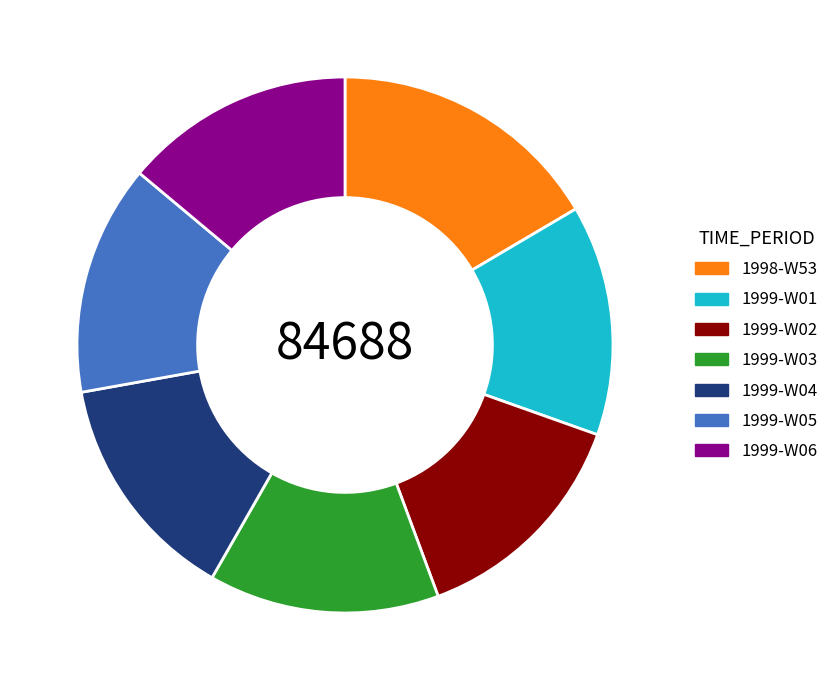

Does 1999-W04 account for over 50% of the chart?

No